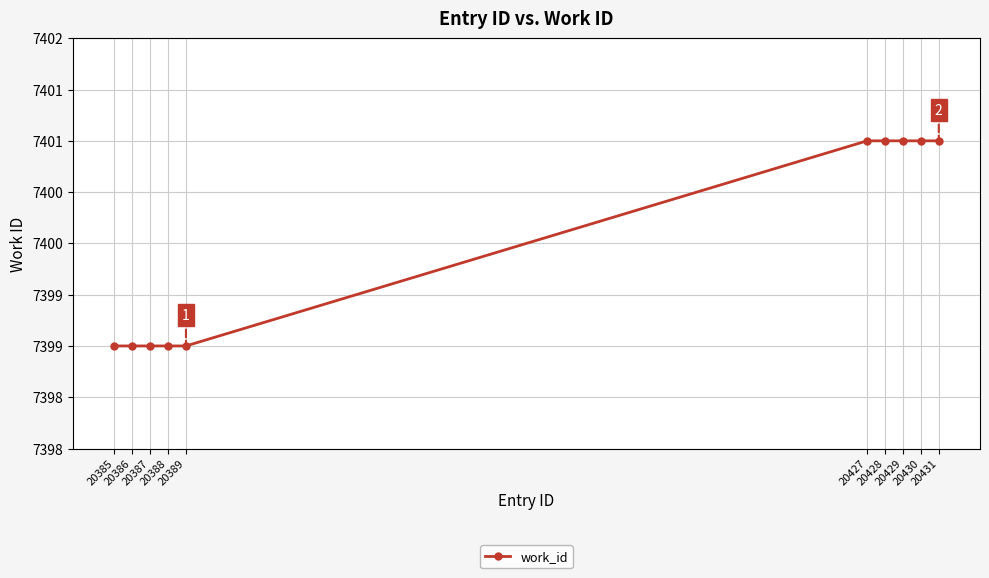

Which has a higher value, 20388 or 20431?

20431